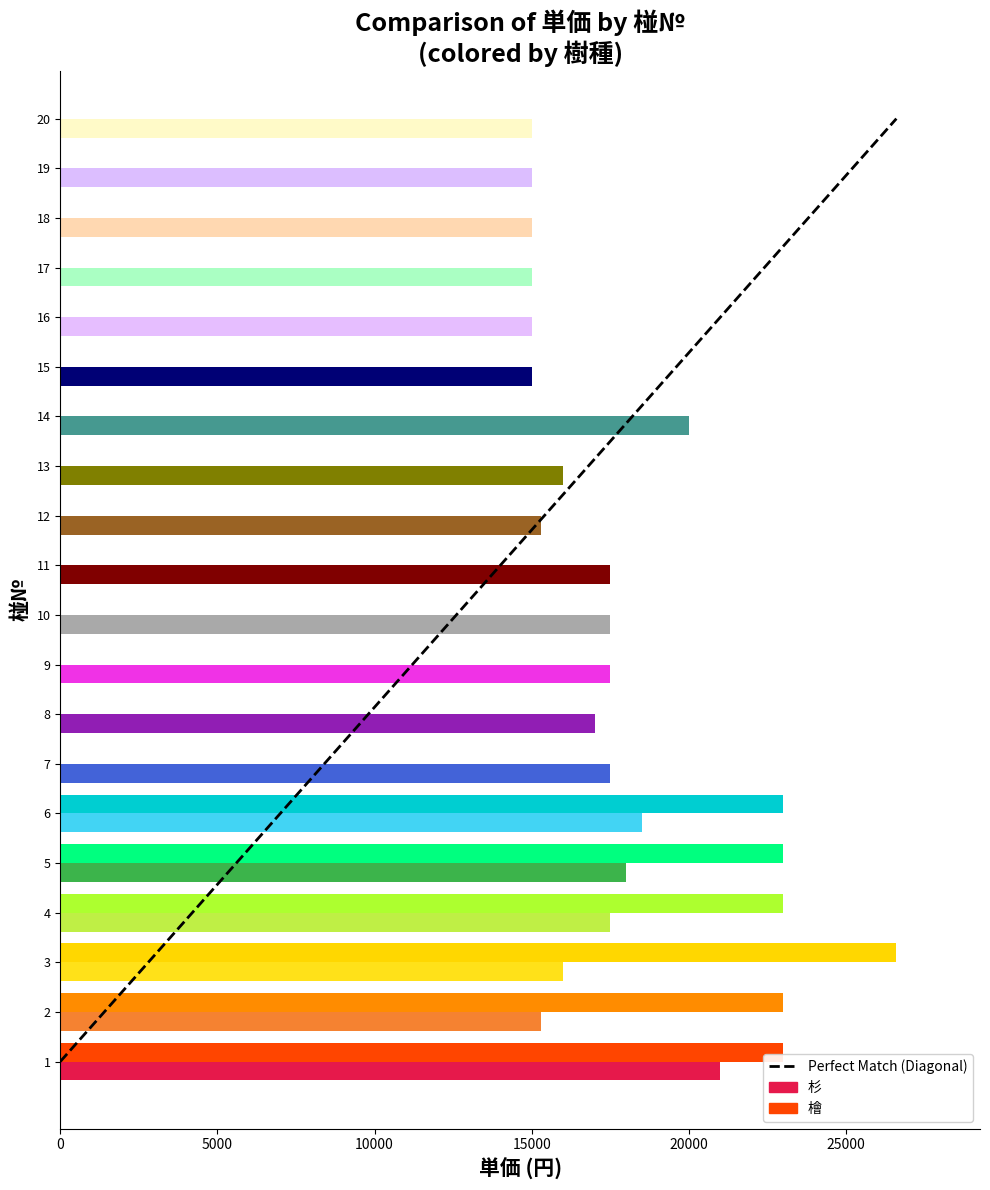

How many values are below 19?

1